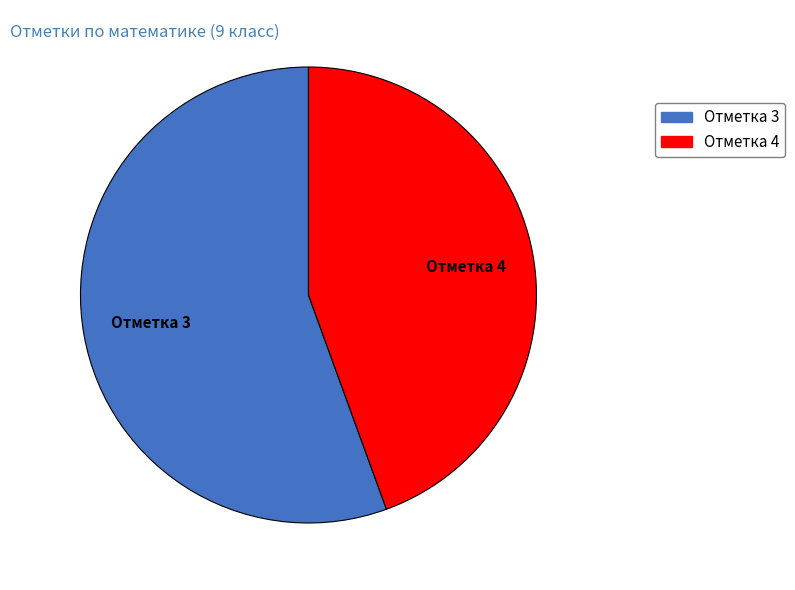

Which slice is the largest?

Отметка 3